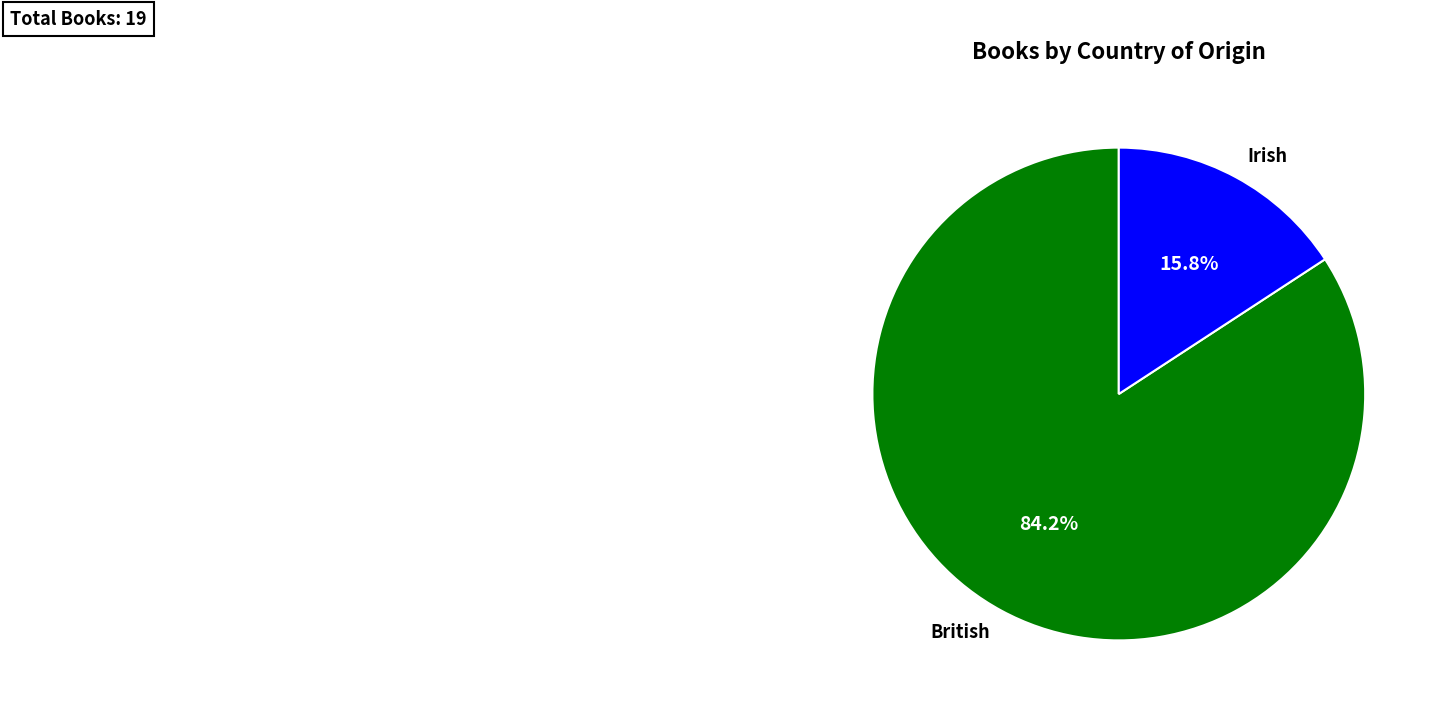

How many segments does this pie chart have?

2